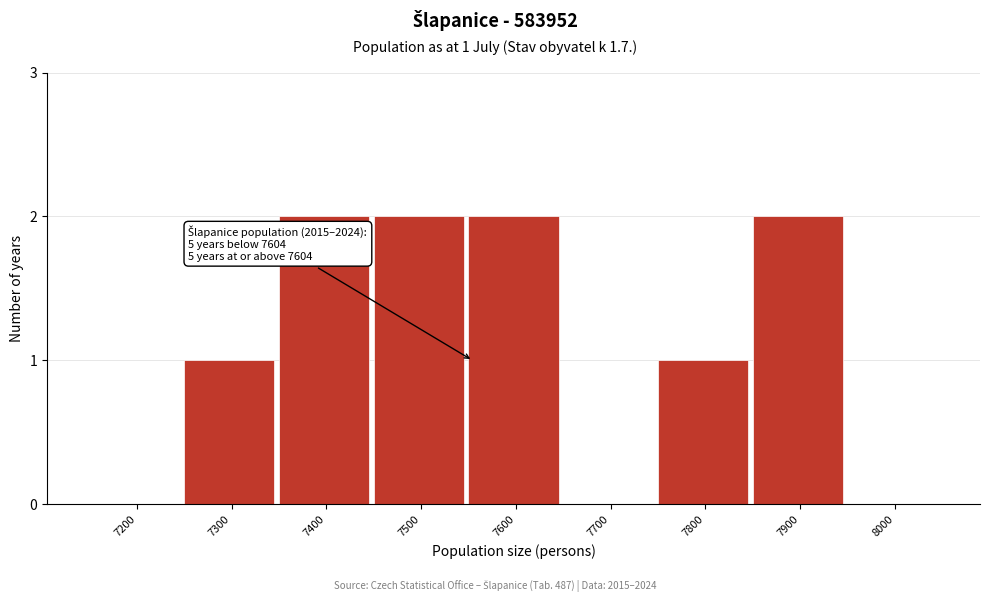

Reading left to right, extract all data points from this chart.

7200=0	7300=1	7400=2	7500=2	7600=2	7700=0	7800=1	7900=2	8000=0